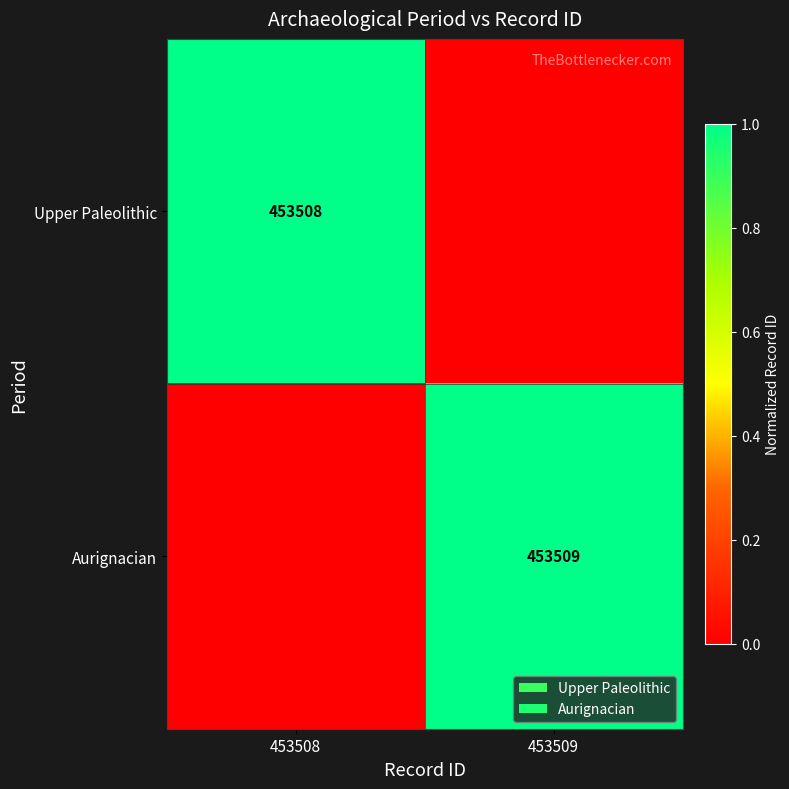

The Aurignacian series shows 453509 at 453509. True or false?

True